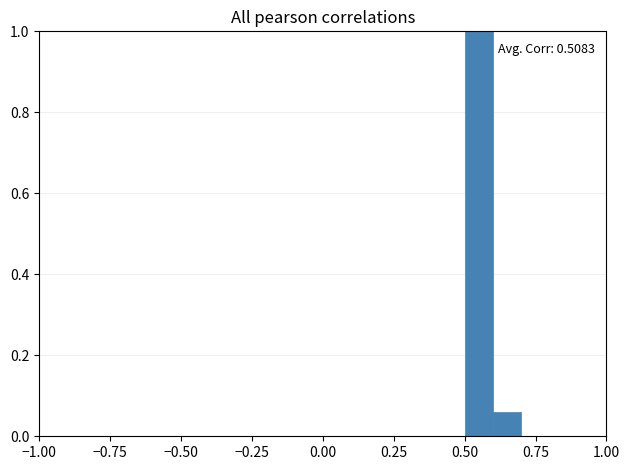

Read against the x-axis, roughly where is the centre of the tallest bar?

0.55